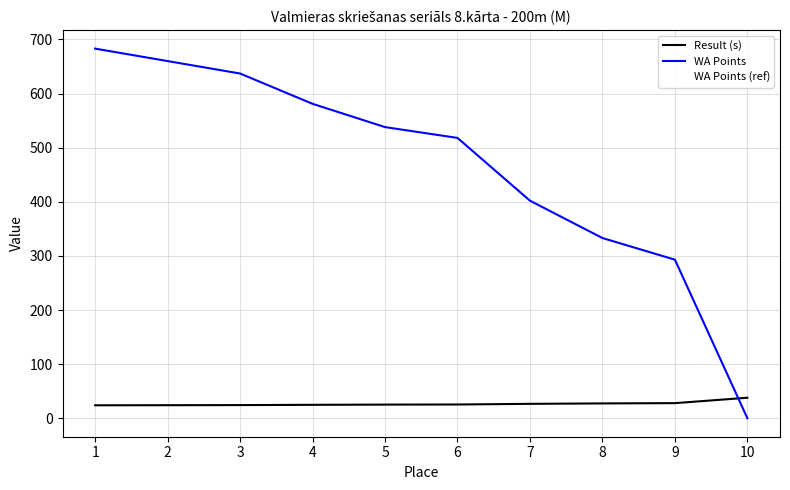

What is the value of the WA Points (ref) point at the 1st from the left?

683.0